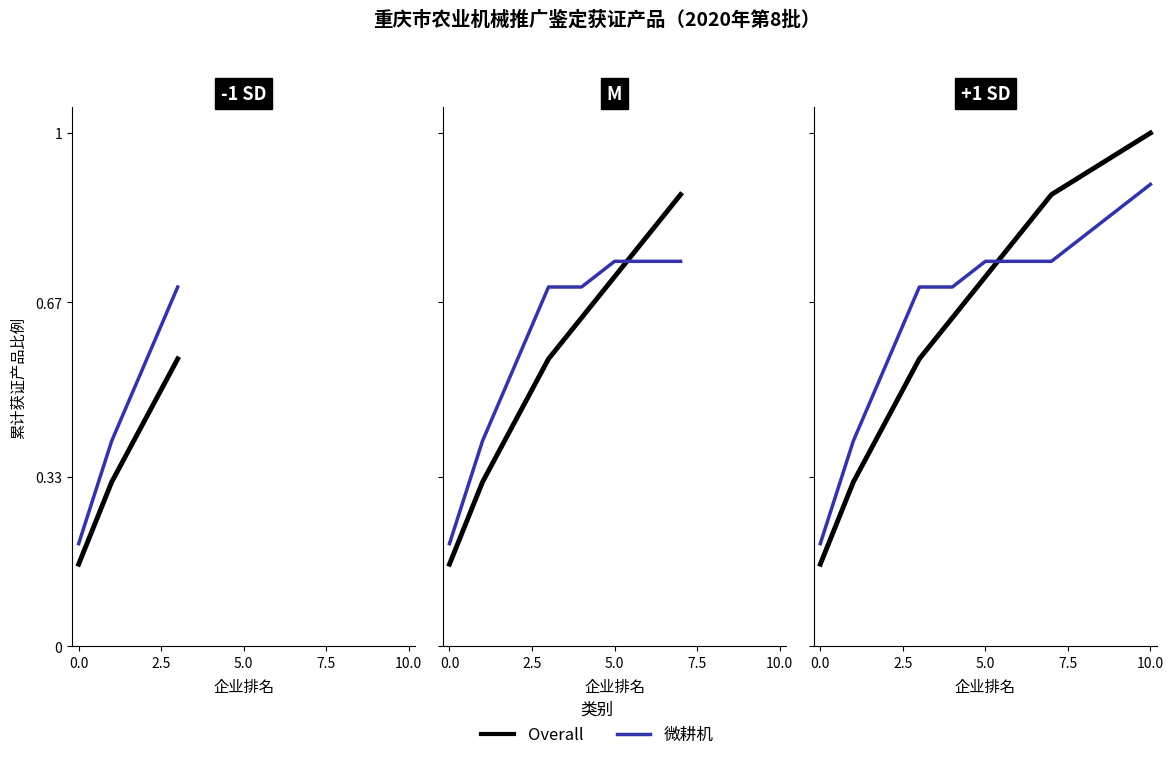

Which series has the largest range (max minus min)?

Overall